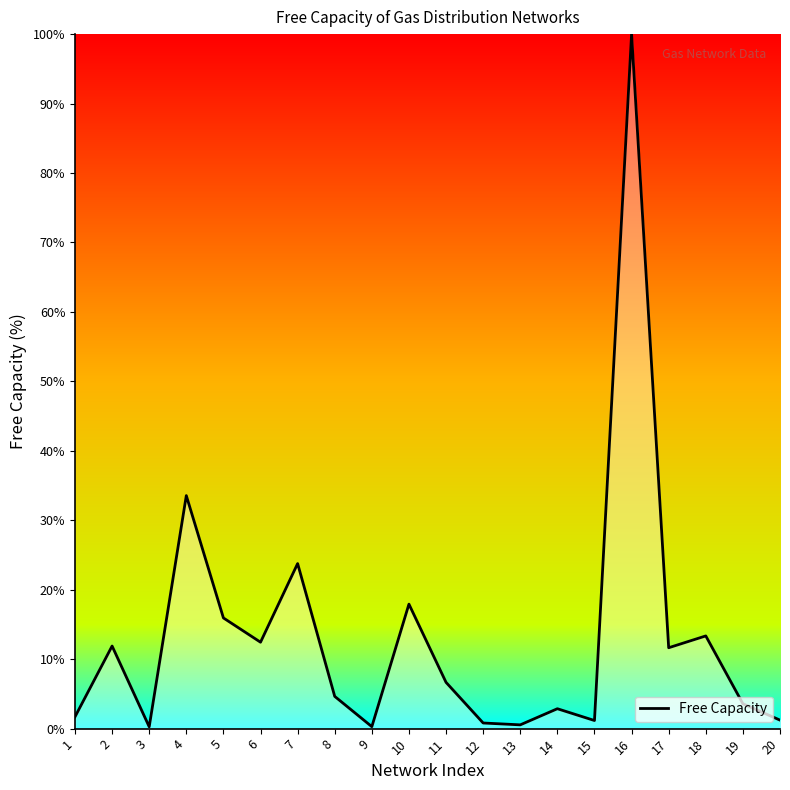

True or false: there are more than 0 points higher than both neighbors.

True